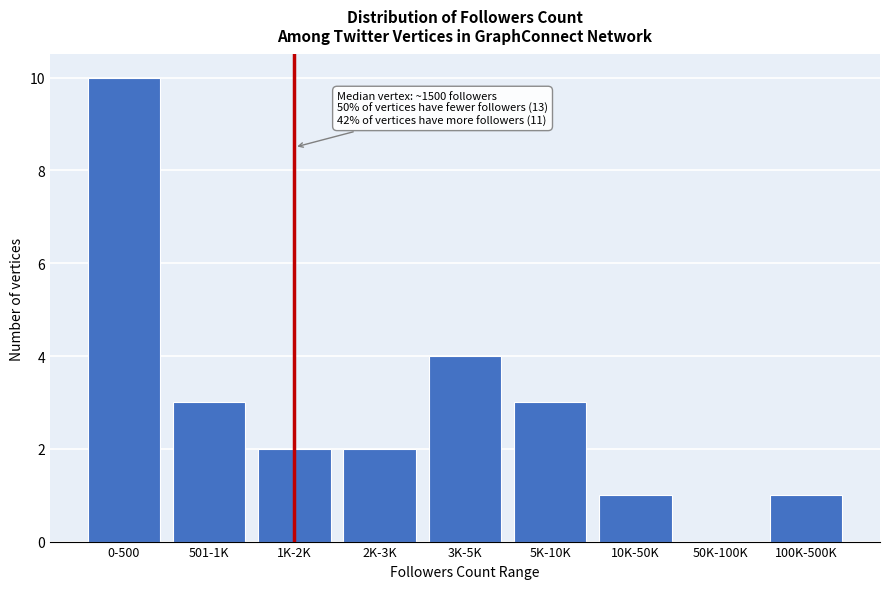

Reading left to right, extract all data points from this chart.

0-500=10	501-1K=3	1K-2K=2	2K-3K=2	3K-5K=4	5K-10K=3	10K-50K=1	50K-100K=0	100K-500K=1